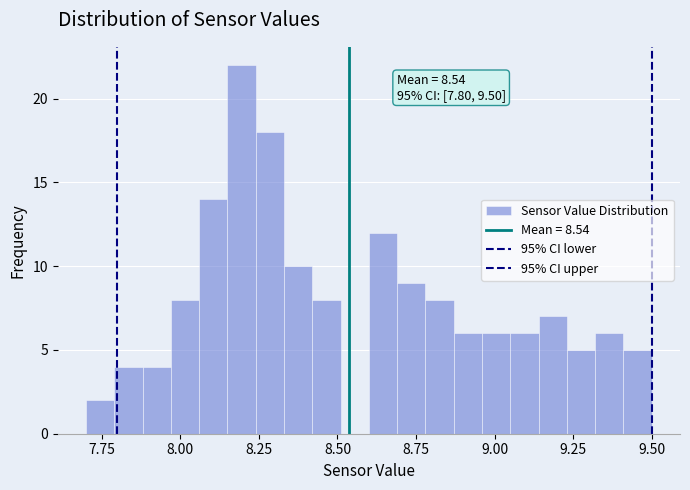

Read against the x-axis, roughly where is the centre of the tallest bar?

8.20